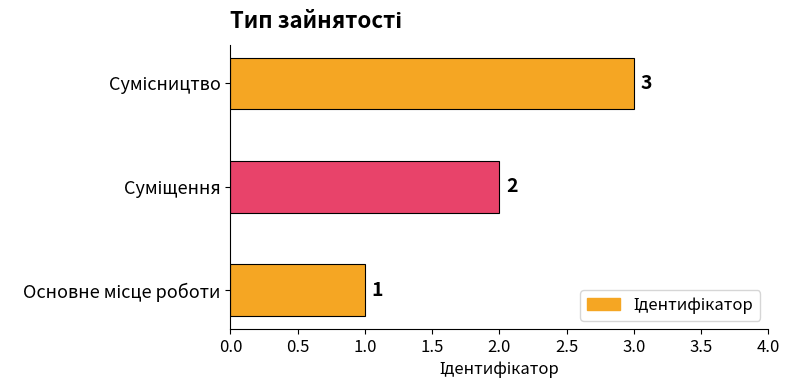

What is the maximum value shown in the chart?

3